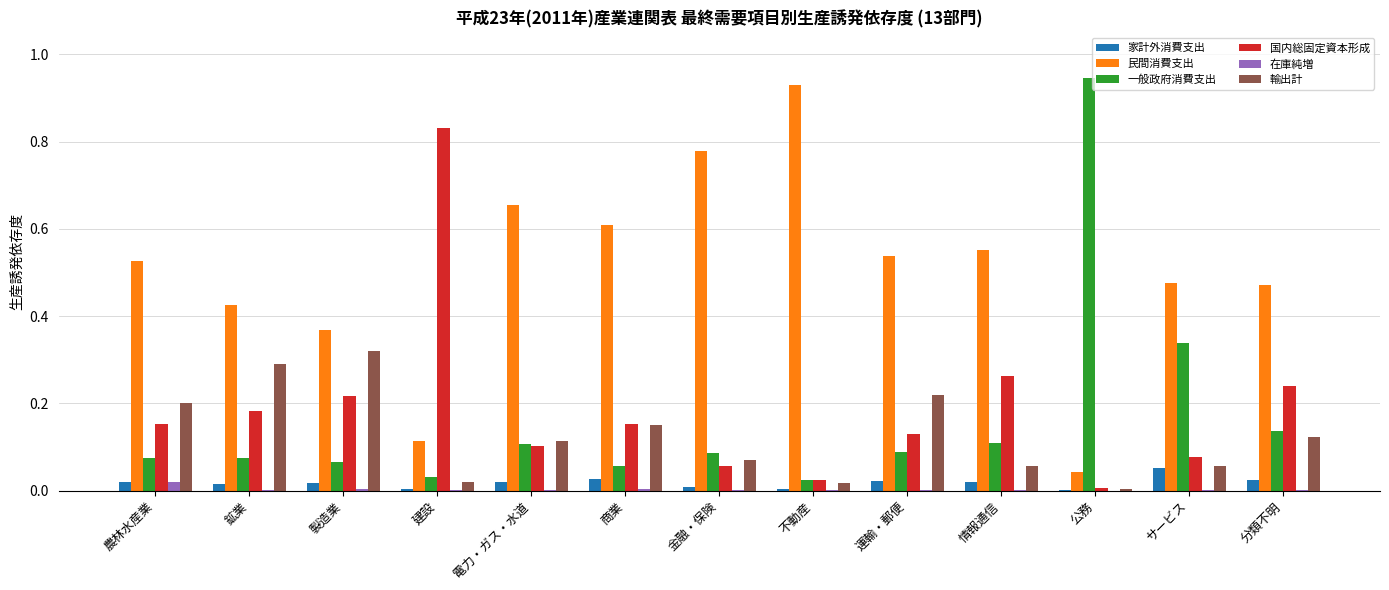

Which series has the largest total across all categories?

民間消費支出